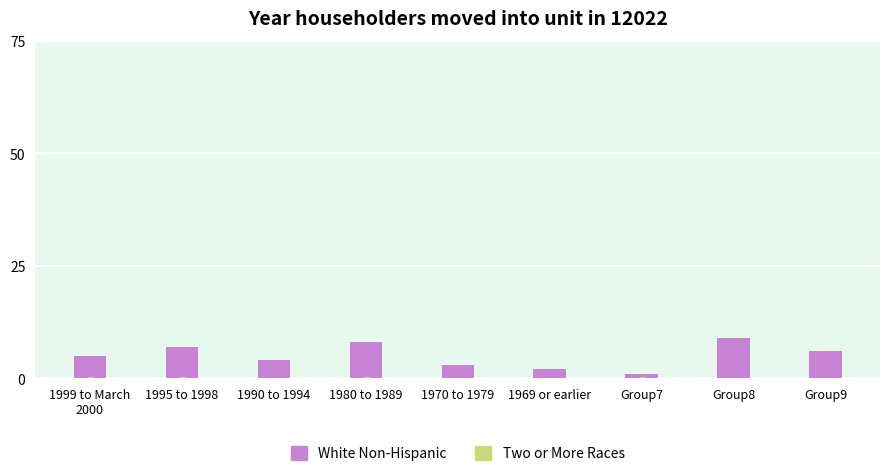

How many categories are shown in the chart?

9